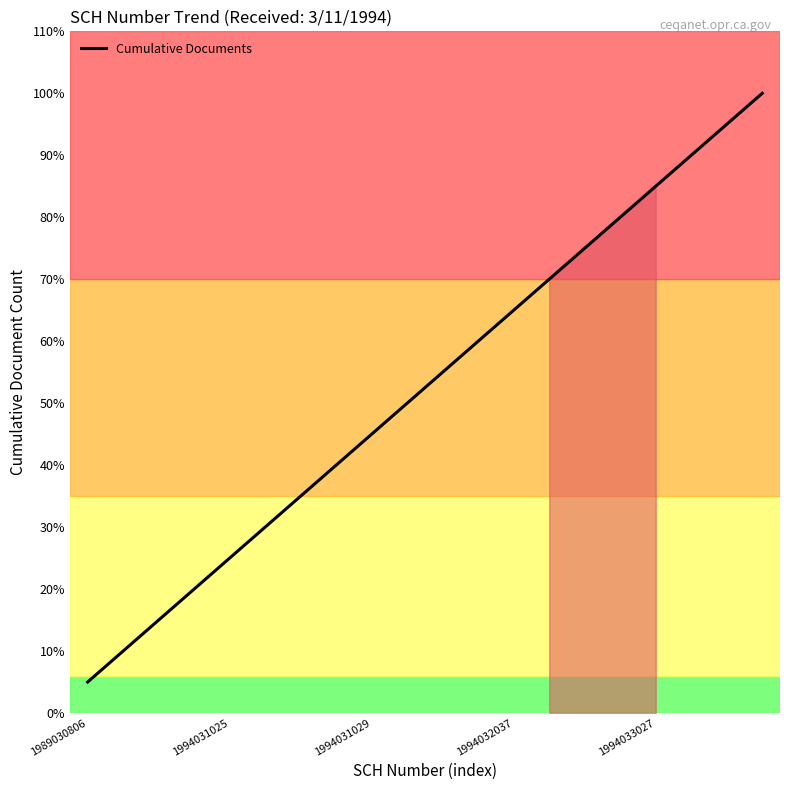

What is the label of the 11th point from the left?

10